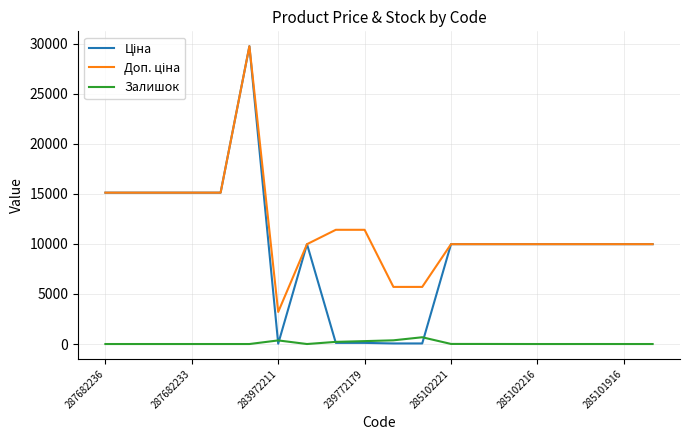

What is the highest value of the Залишок series?

676.0